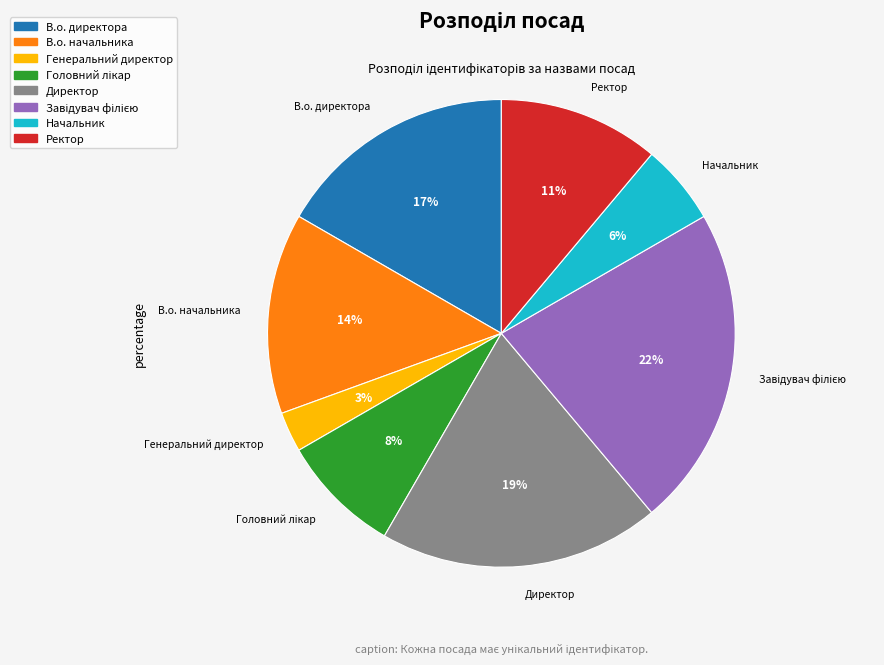

To the nearest percent, what percentage of the pie is Генеральний директор?

3%